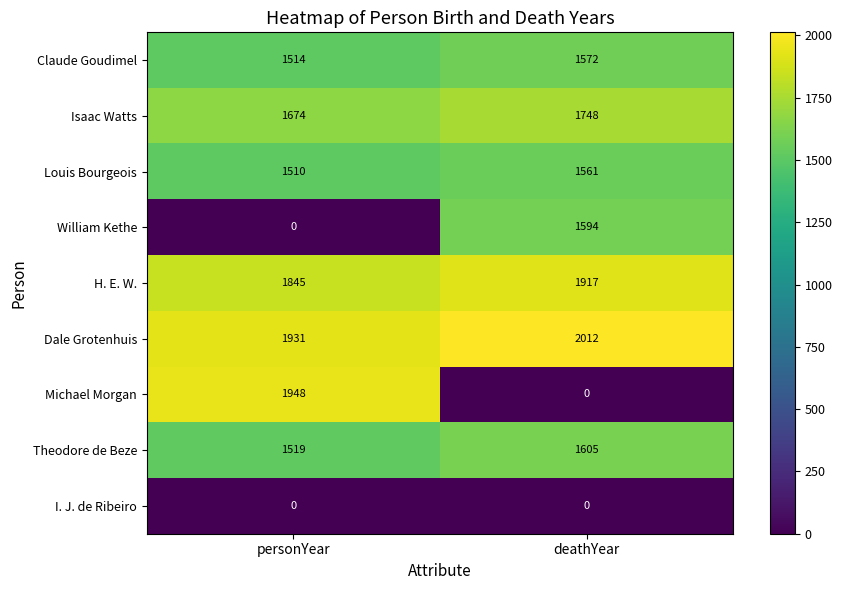

The I. J. de Ribeiro series shows 0 at deathYear. True or false?

True